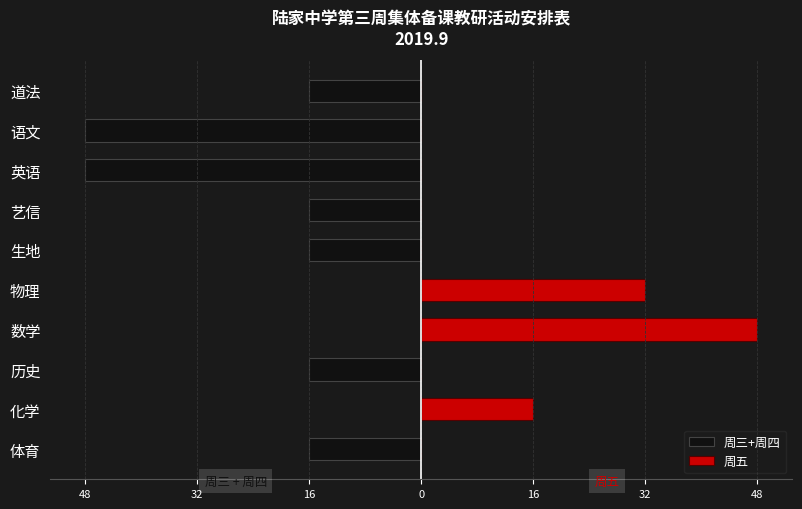

What is the sum of all 周三+周四 values?

-176